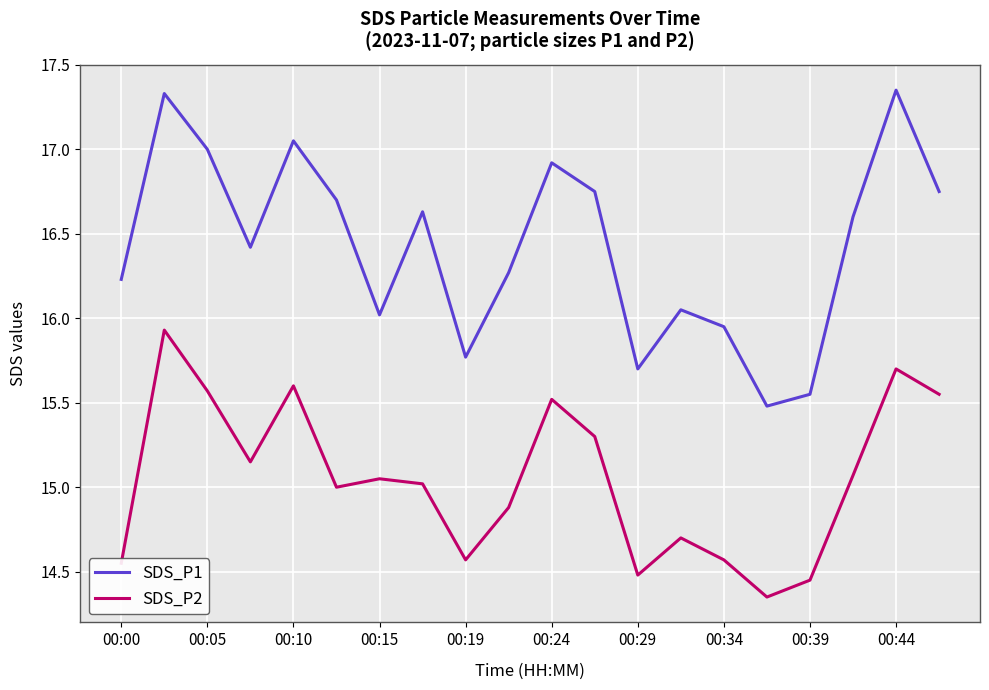

Which series has the largest total across all categories?

SDS_P1